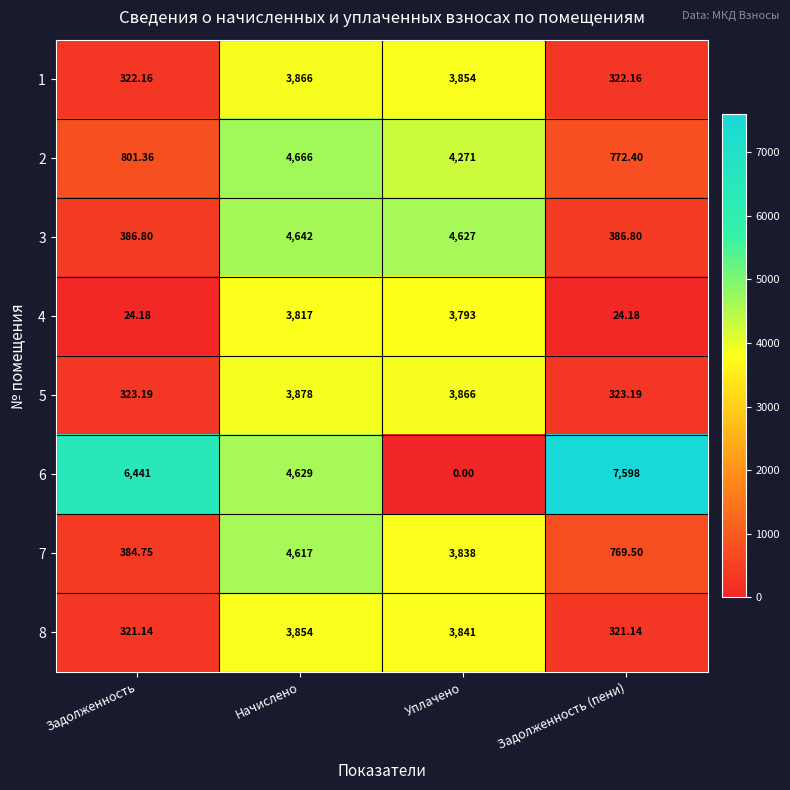

Which label corresponds to the smallest value in the chart?

Уплачено